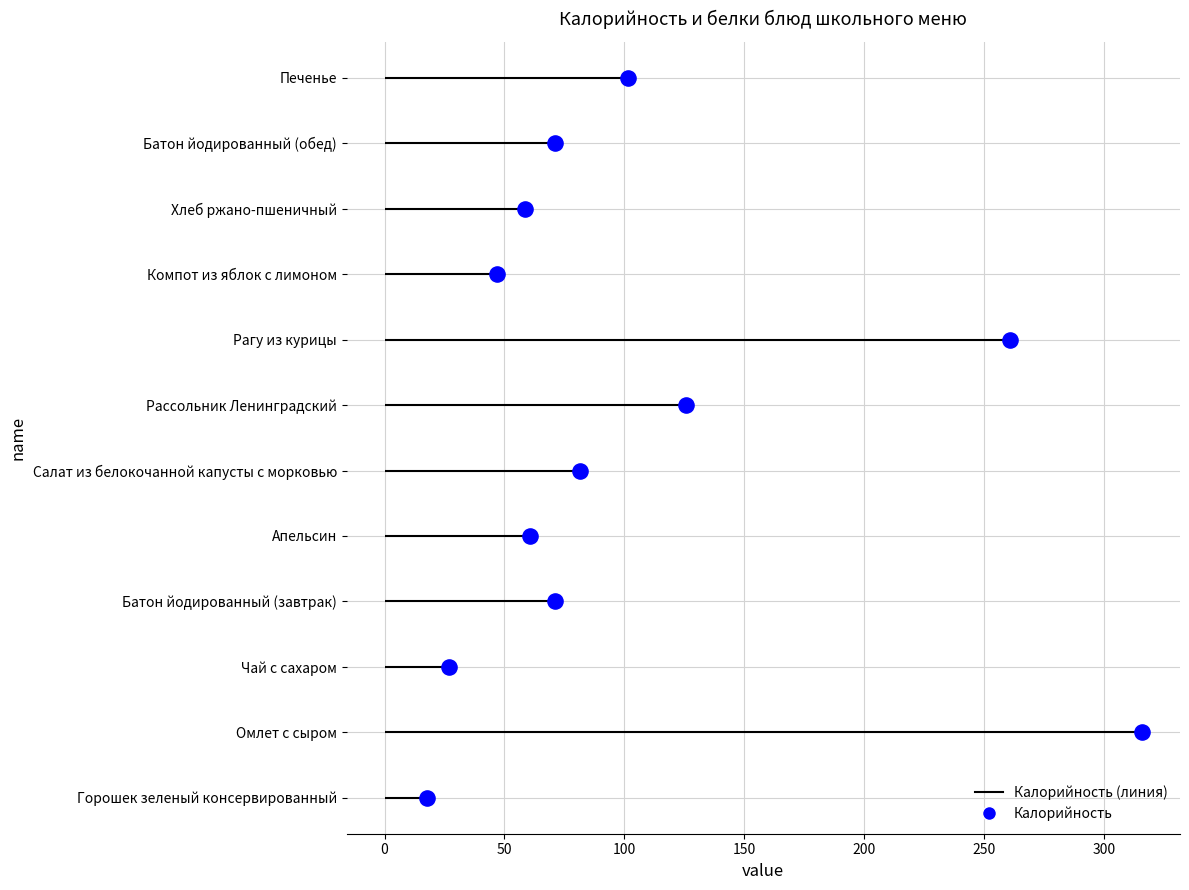

Which has a higher value, 100 or 200?

200